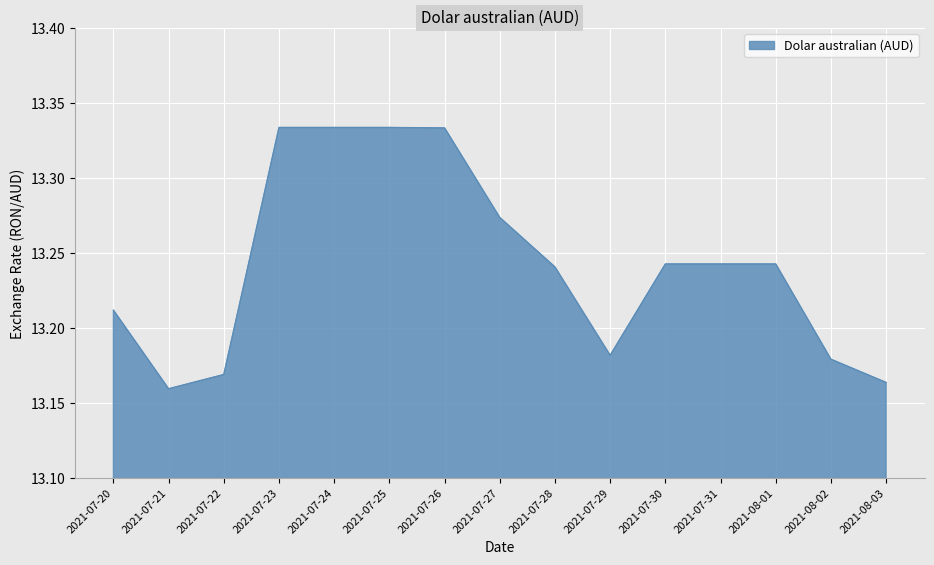

Where is the data nearest to the value 13?

2021-07-21